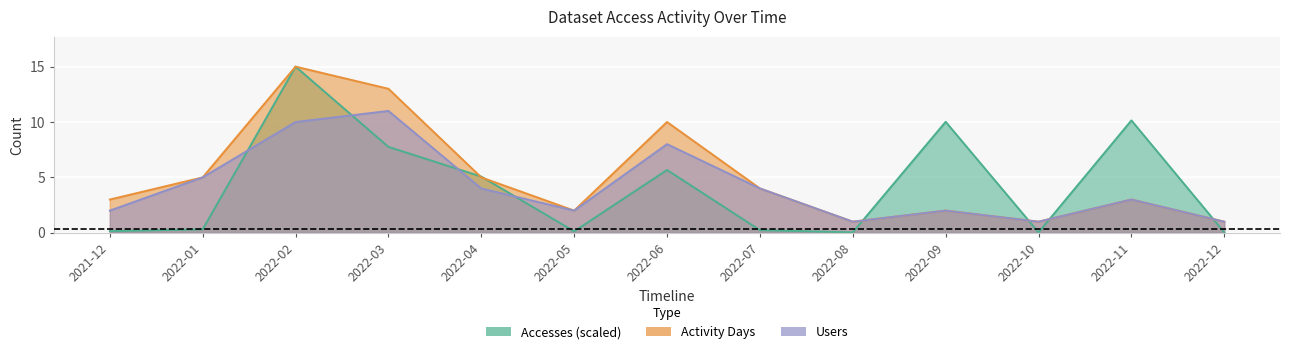

What is the total value across all series at 2022-03?

31.8